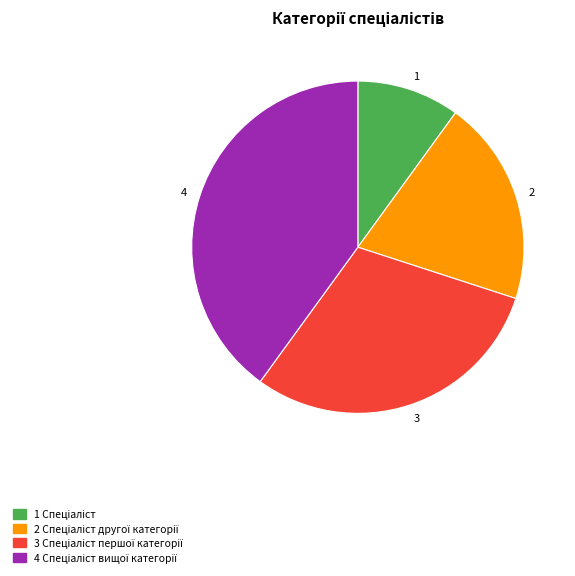

Is there a majority slice in this chart?

No